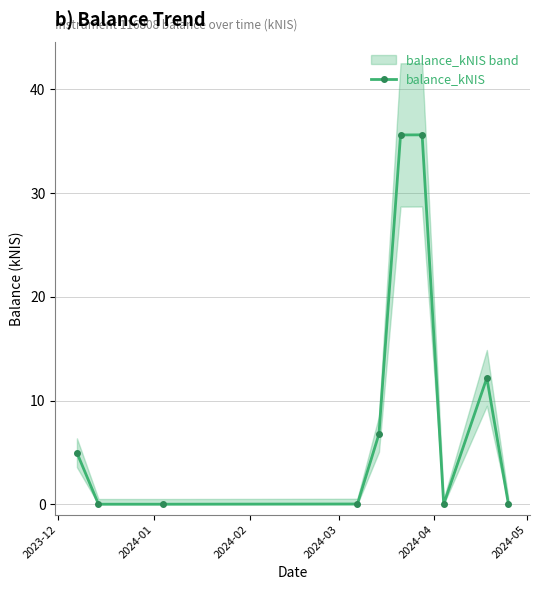

How many data points in balance_kNIS are less than 4?

5